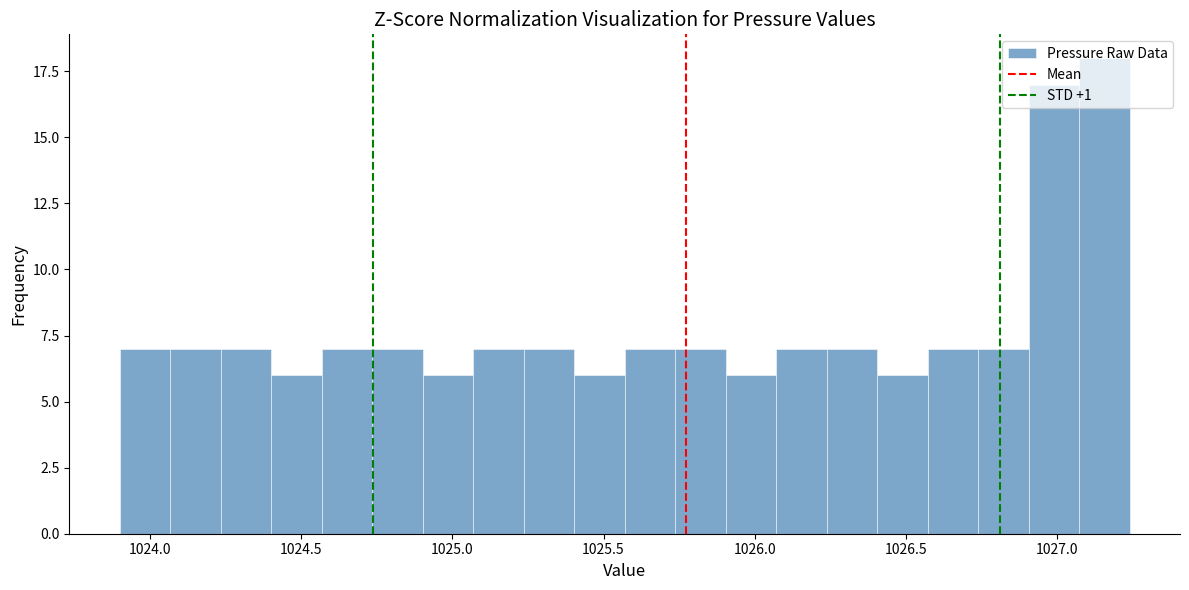

Read against the x-axis, roughly where is the centre of the tallest bar?

1027.15